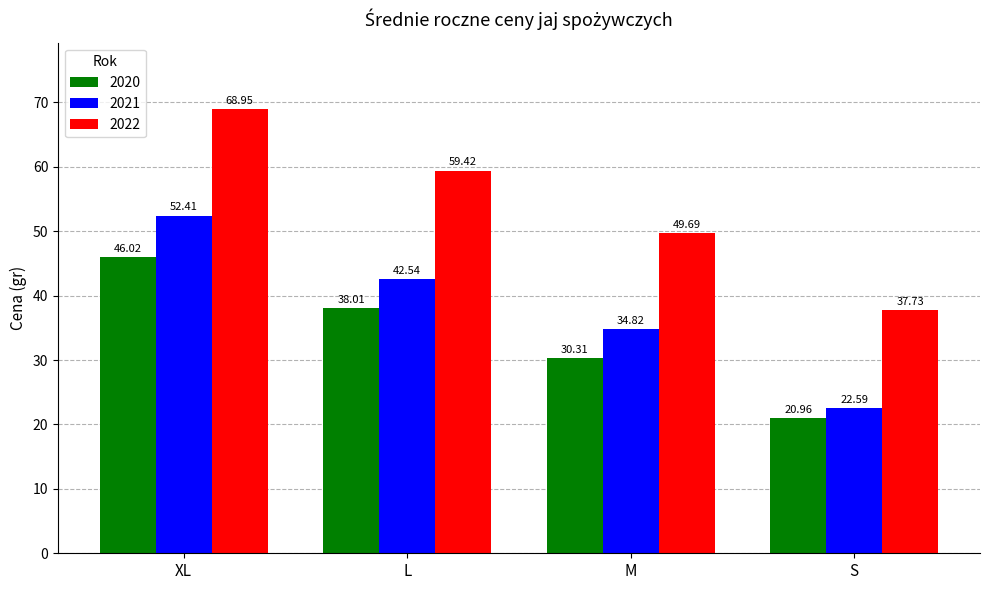

How many bars are there in total?

12